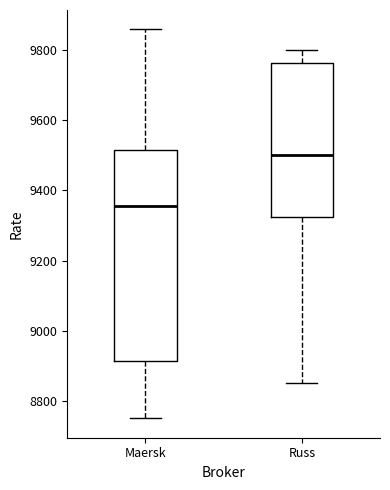

Reading left to right, transcribe this box plot: for each box, give where its median line is, the range the box spans, and where its two whiskers end, as read against the y-axis. The values are not printed on the chart, so give them approximately, as read against the axis.

Maersk: median 9360, box 8920 to 9520, whiskers 8760 to 9860
Russ: median 9500, box 9320 to 9760, whiskers 8860 to 9800